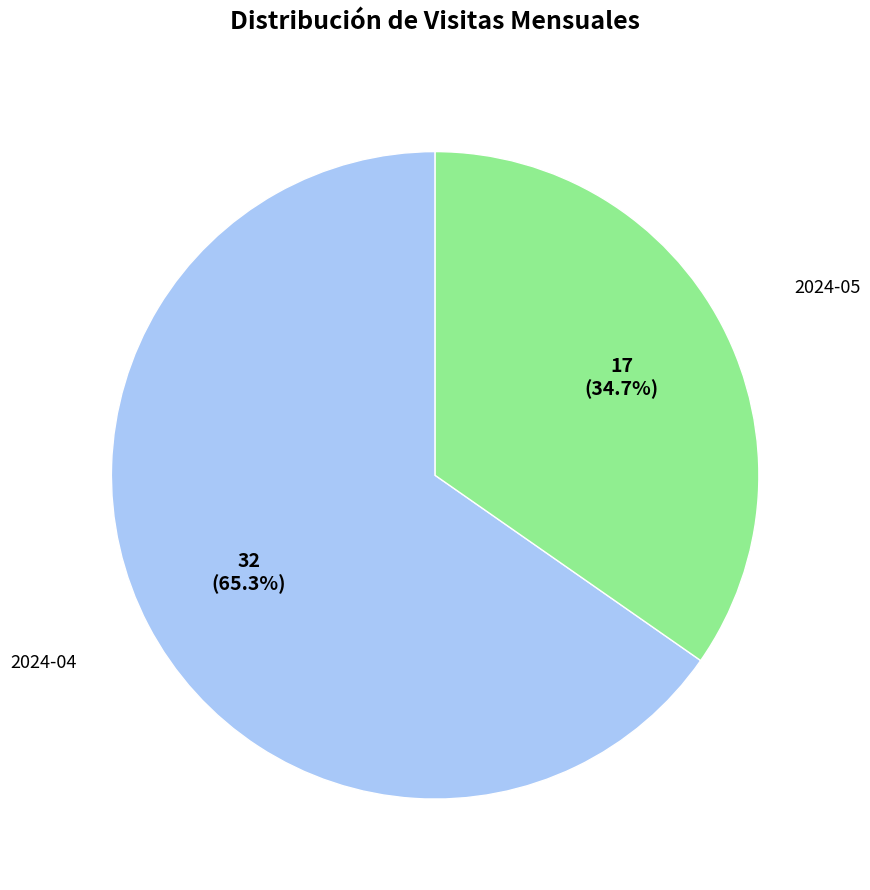

Which has a higher value, 2024-04 or 2024-05?

2024-04